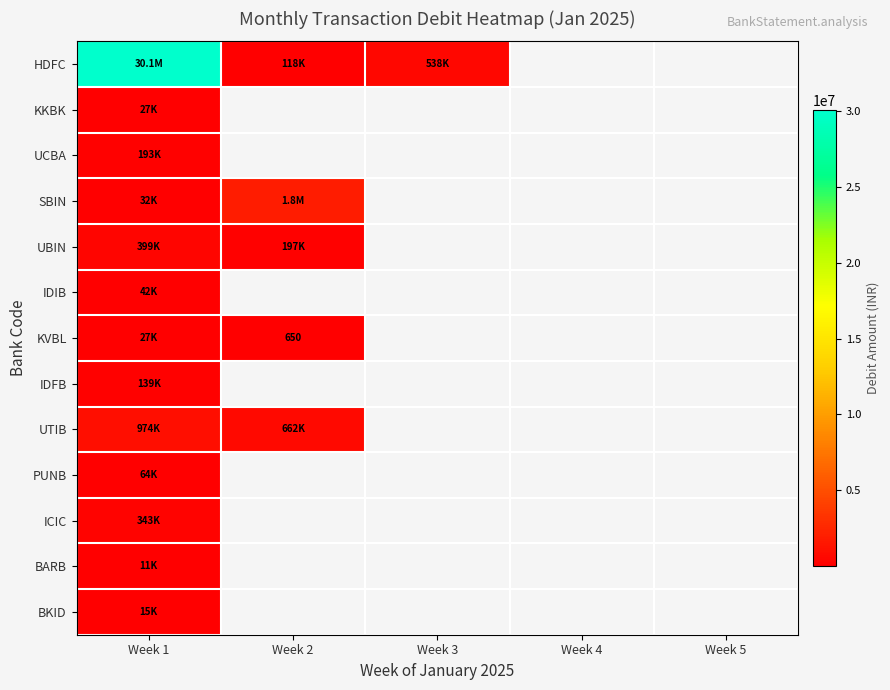

What is the difference between the SBIN values at Week 2 and Week 1?

1777690.0